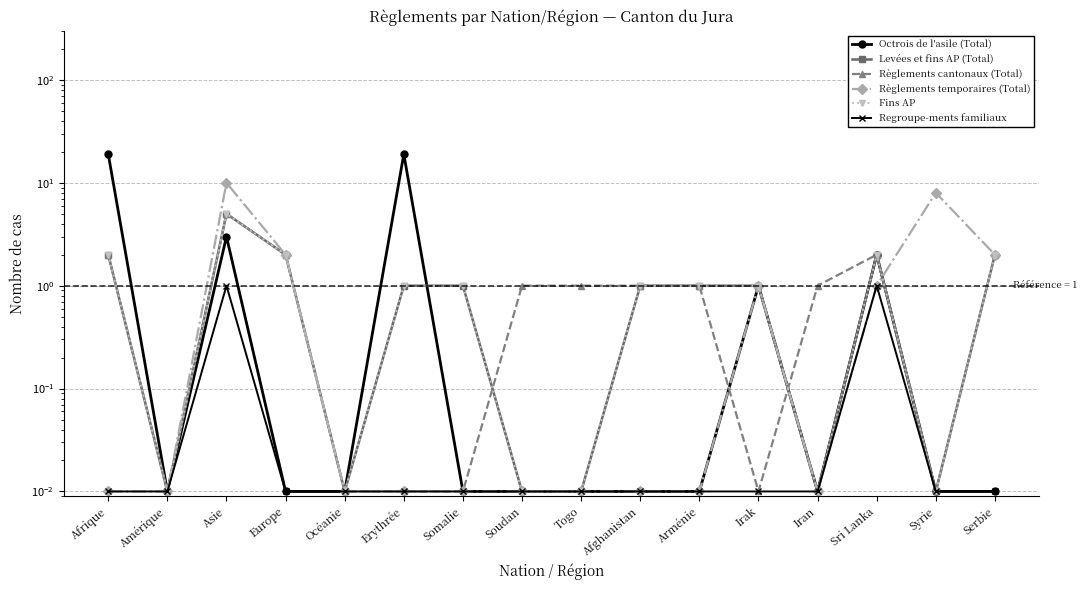

What position from the left is Iran?

13